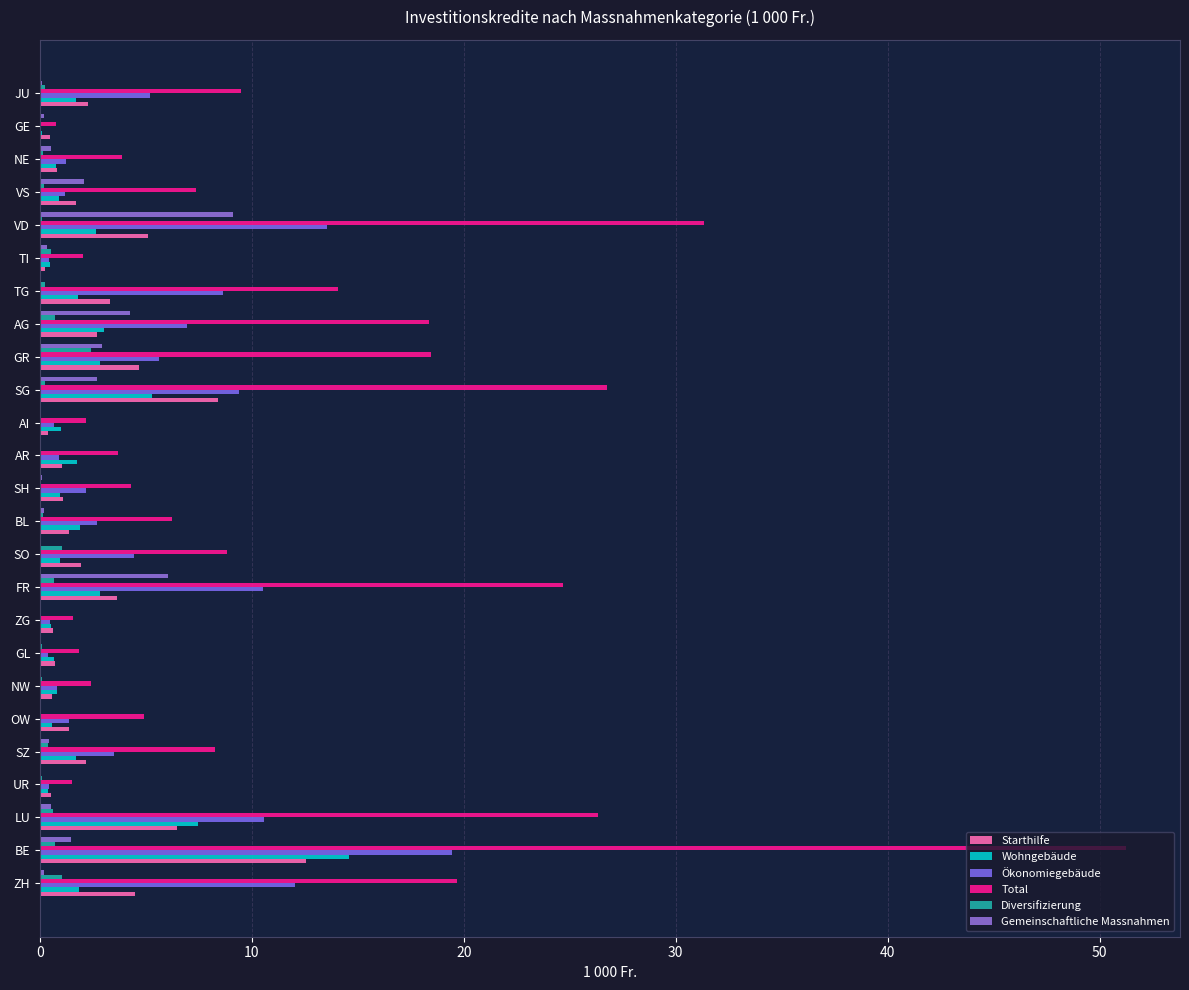

How many categories are shown in the chart?

25